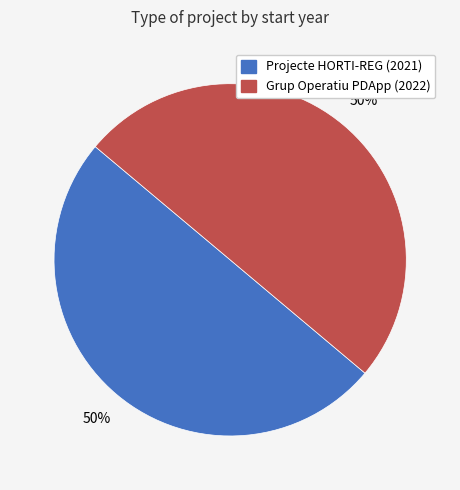

What percentage is the Grup Operatiu PDApp slice, to the nearest percent?

50%